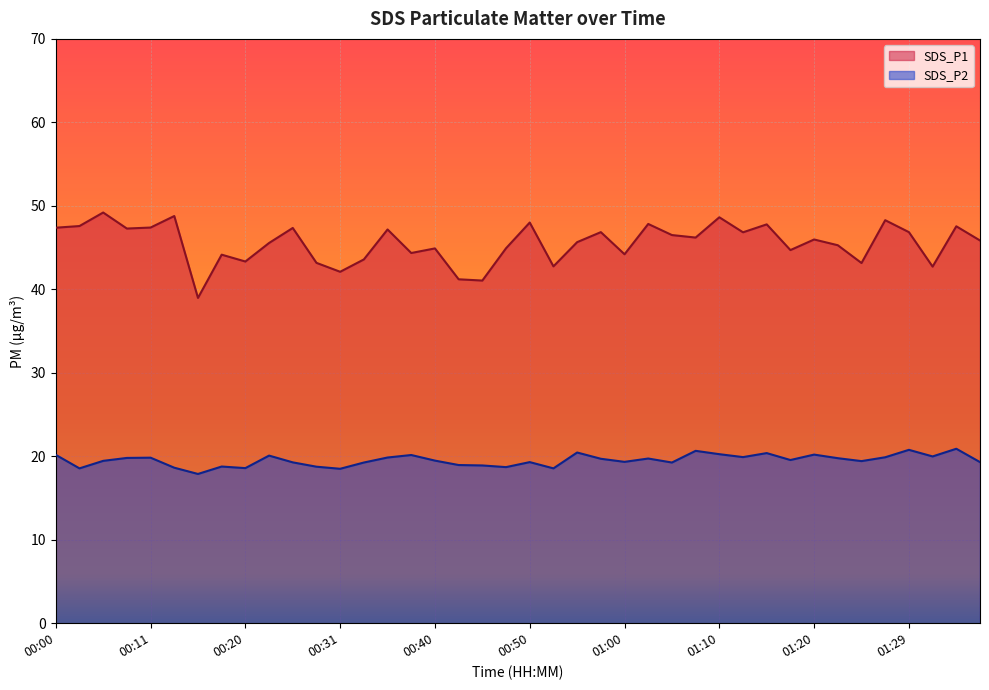

Where is SDS_P2 nearest to the value 19?

00:43